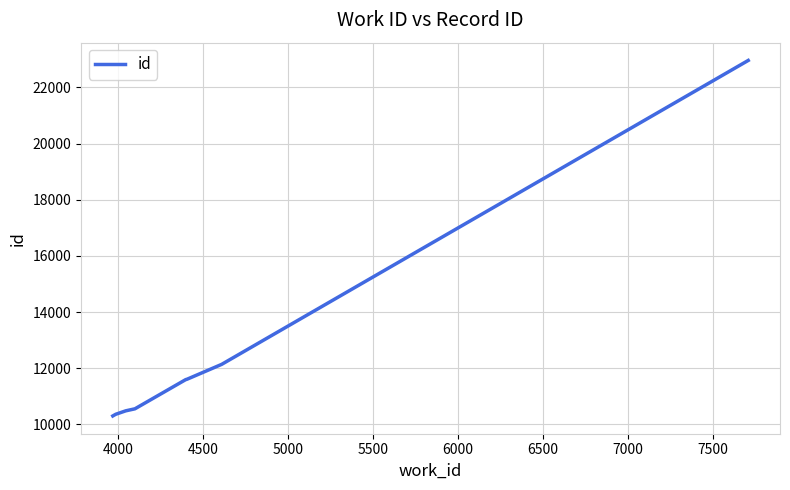

What is the greatest value displayed?

22960